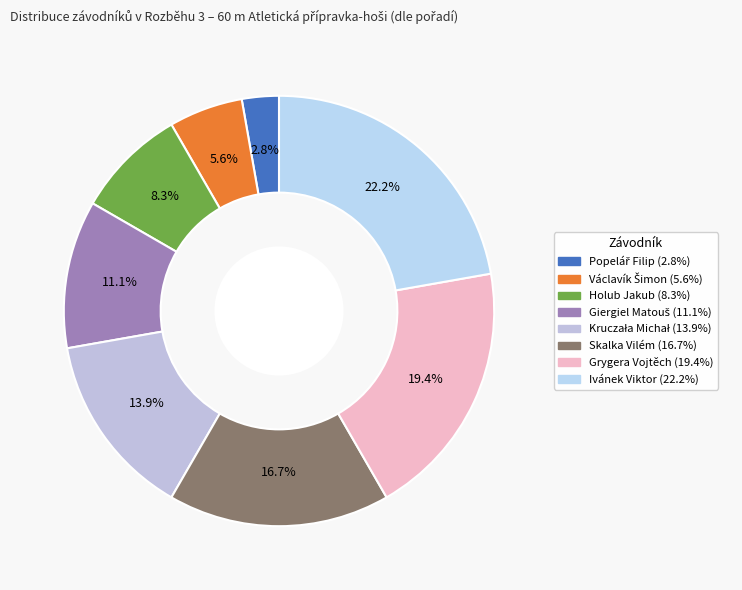

To the nearest percent, what portion does Giergiel Matouš represent?

11%